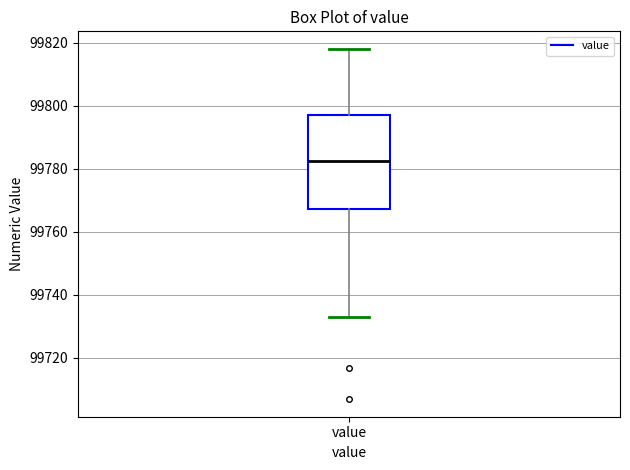

Read this box plot against the y-axis: the position of the median line, the range covered by the box, and the ends of both whiskers. The values are not printed on the chart, so give them approximately, as read against the axis.

median 99782, box 99768 to 99798, whiskers 99734 to 99818